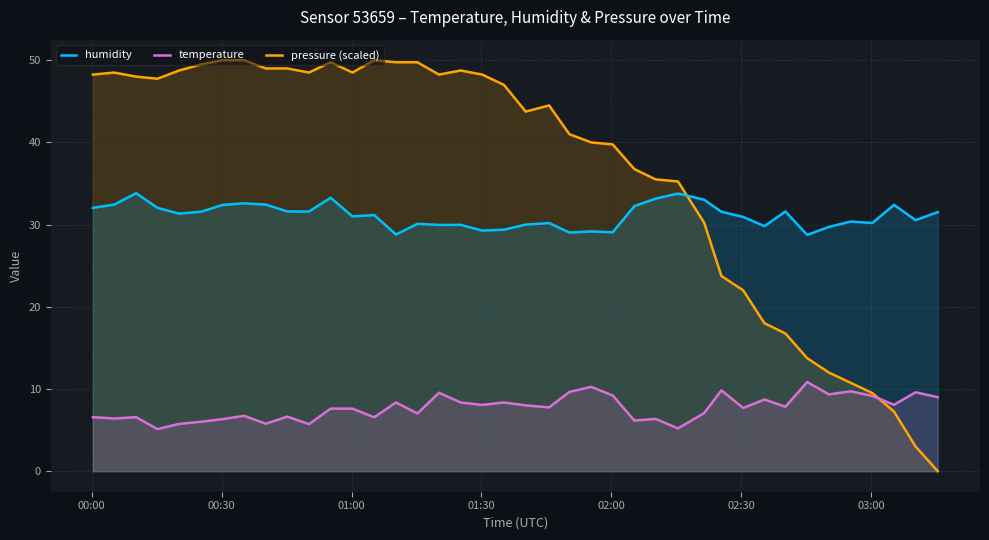

What is the greatest value displayed?

50.0